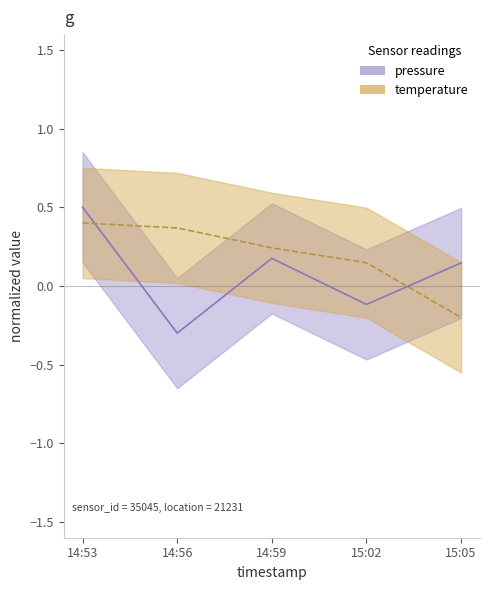

The pressure series shows -0.3 at 14:56. True or false?

True